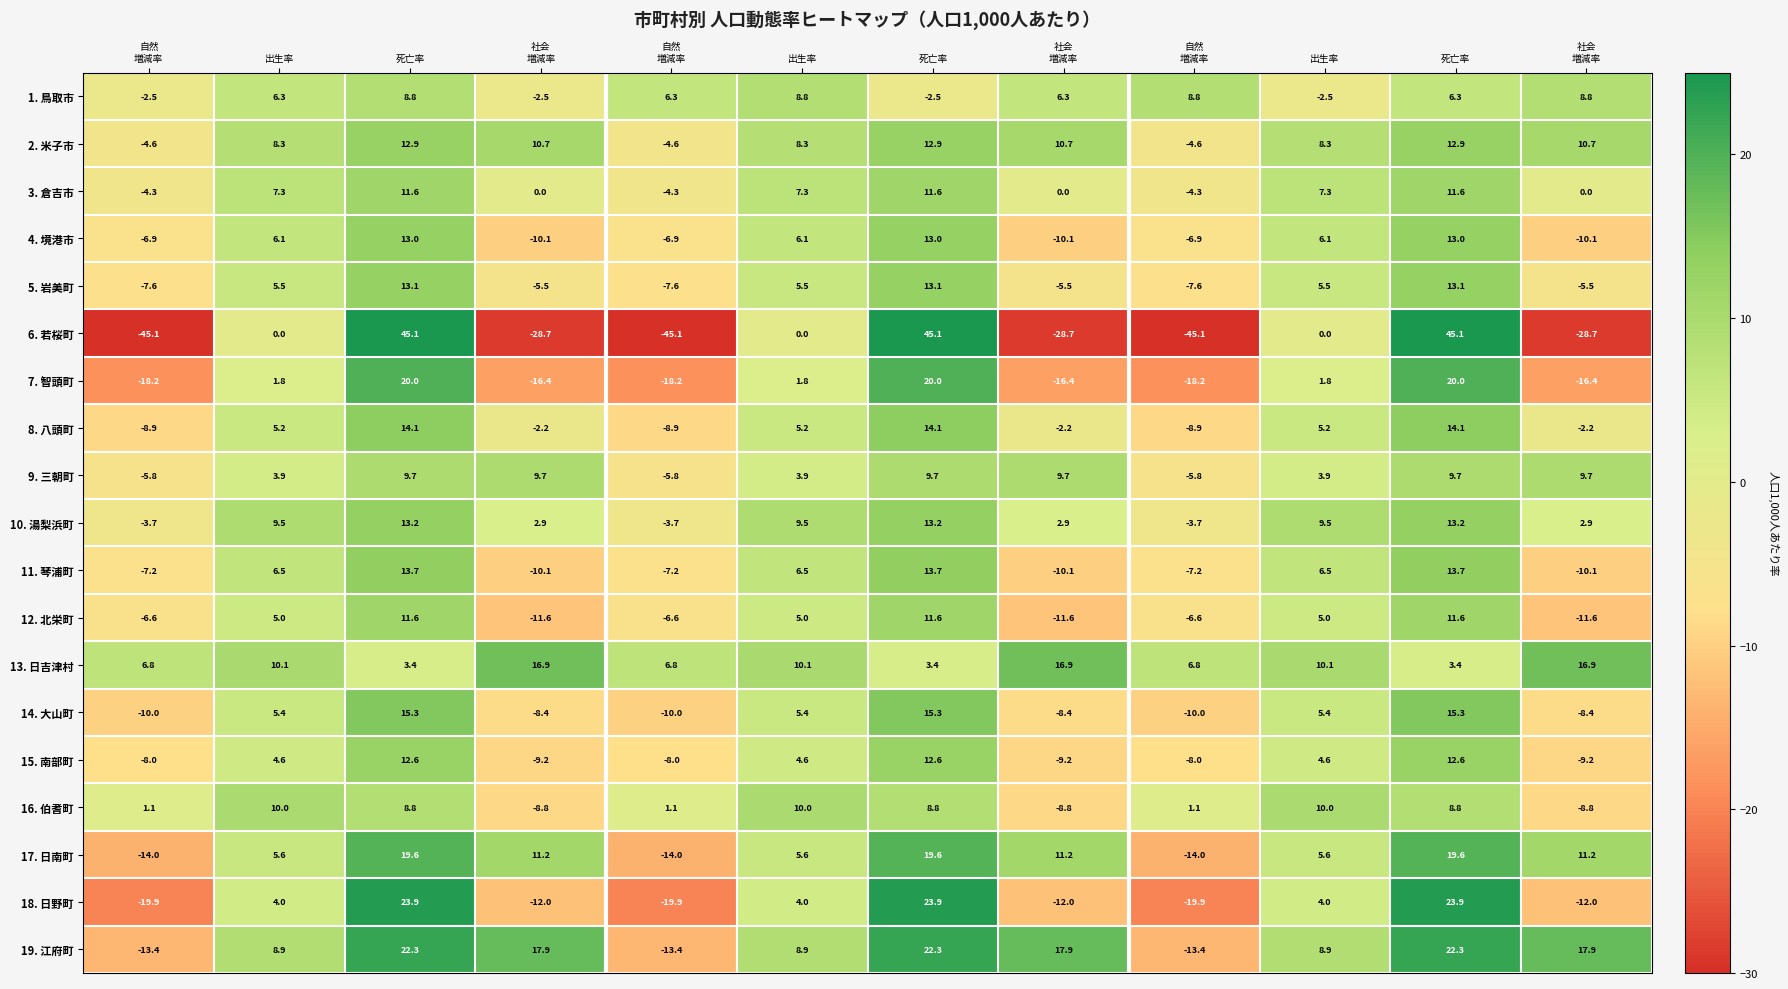

Count the number of categories in the chart.

12